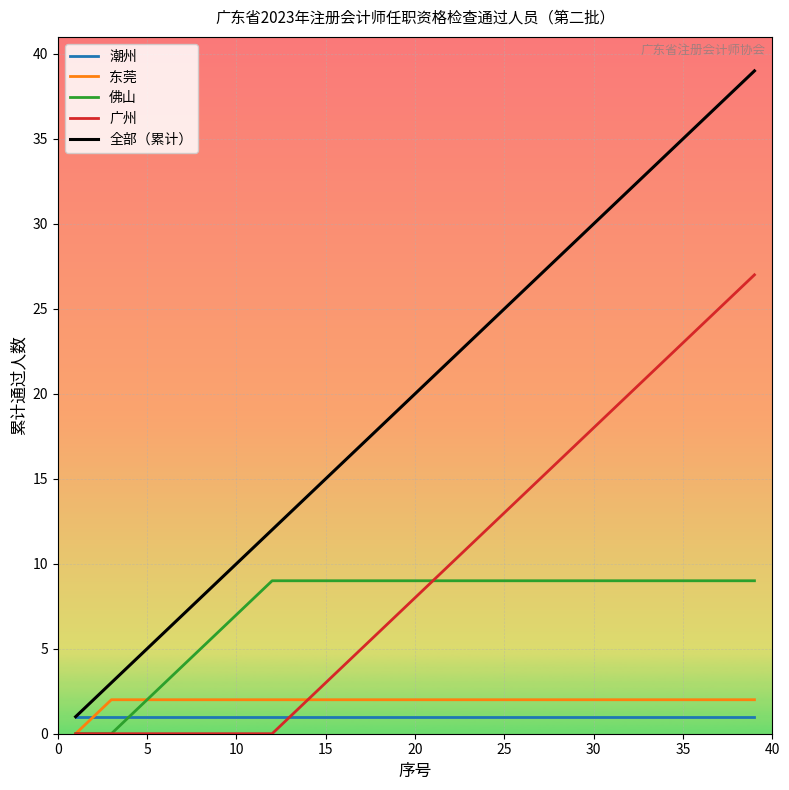

Which series has the largest total across all categories?

全部（累计）